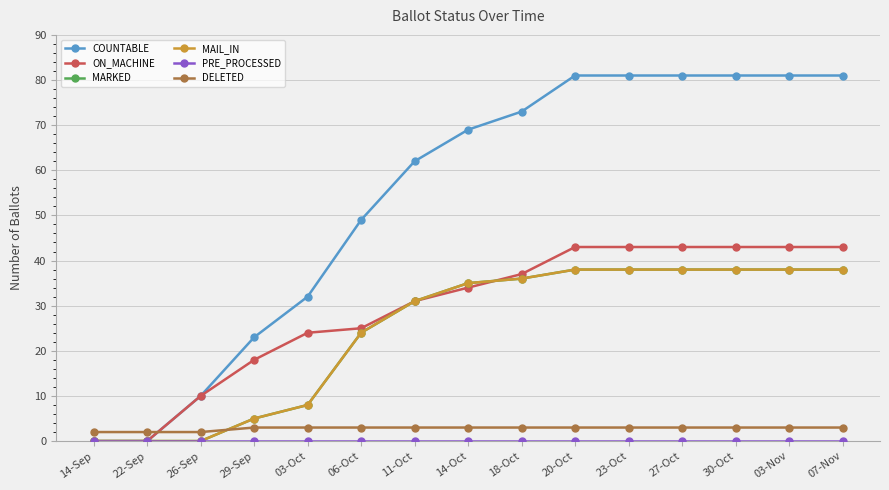

True or false: ON_MACHINE and PRE_PROCESSED intersect in this chart.

False